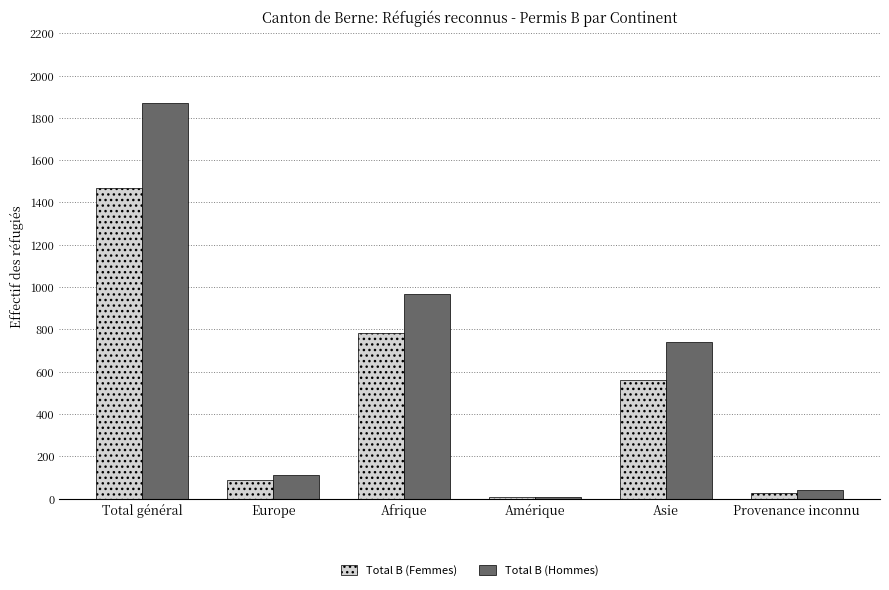

What is the total value across all series at Amérique?

14